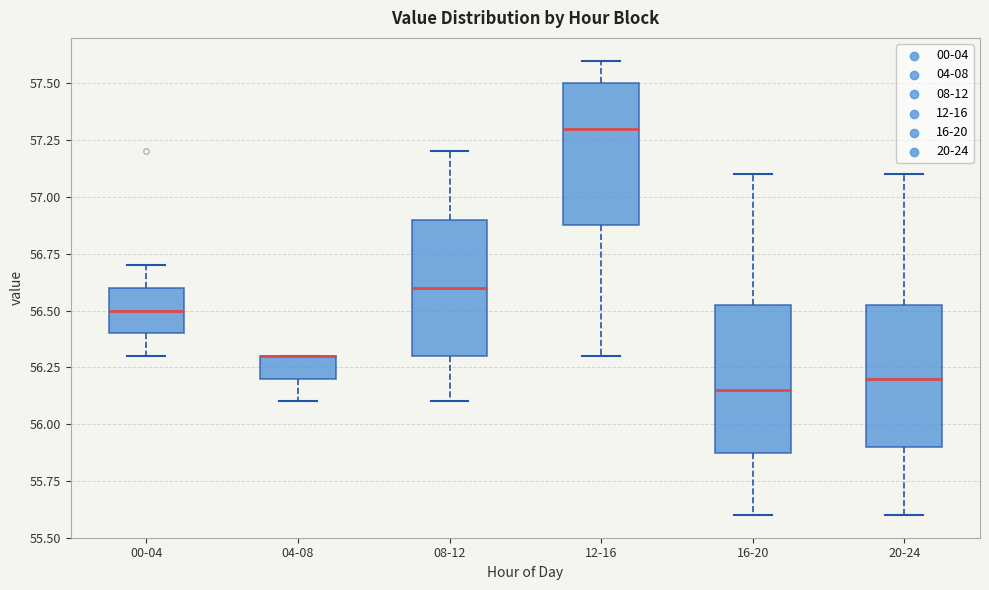

Reading left to right, read every box against the y-axis: the position of its median line, the range the box covers, and the ends of its whiskers. The values are not printed on the chart, so give them approximately, as read against the axis.

00-04: median 56.50, box 56.40 to 56.60, whiskers 56.30 to 56.70
04-08: median 56.30 (drawn on the box's upper edge), box 56.20 to 56.30, whiskers 56.10 to 56.30
08-12: median 56.60, box 56.30 to 56.90, whiskers 56.10 to 57.20
12-16: median 57.30, box 56.90 to 57.50, whiskers 56.30 to 57.60
16-20: median 56.15, box 55.90 to 56.55, whiskers 55.60 to 57.10
20-24: median 56.20, box 55.90 to 56.55, whiskers 55.60 to 57.10